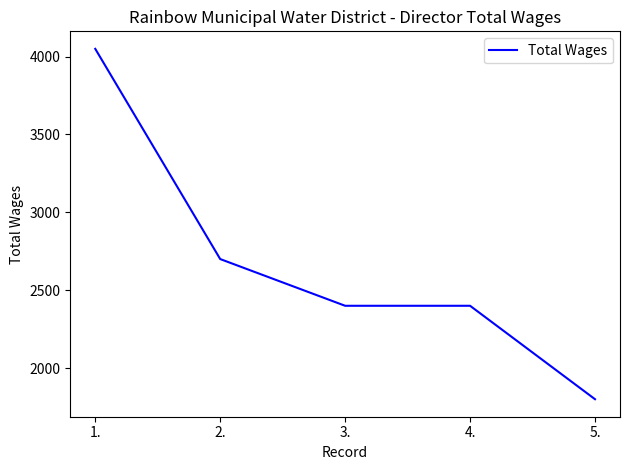

Which has a higher value, 1. or 5.?

1.